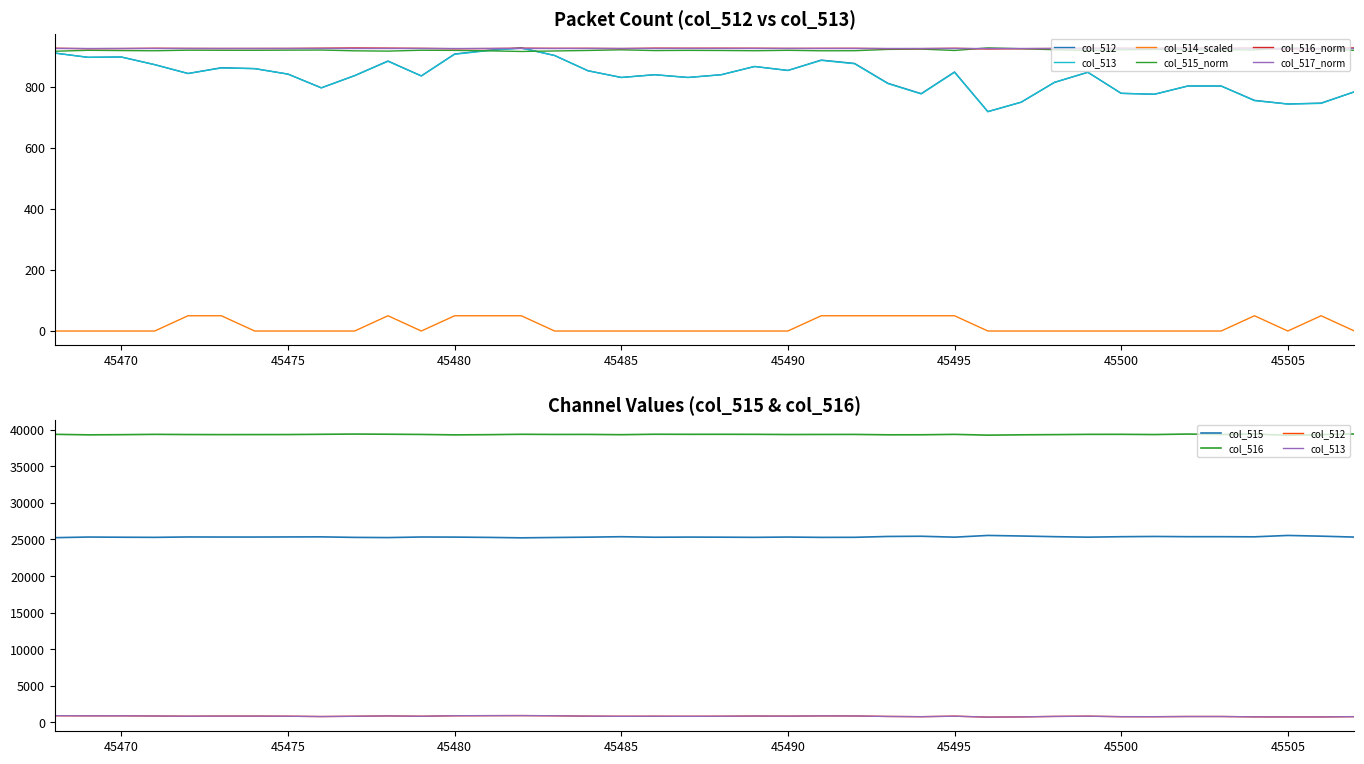

Which has a higher value, 45486 or 45495?

45495